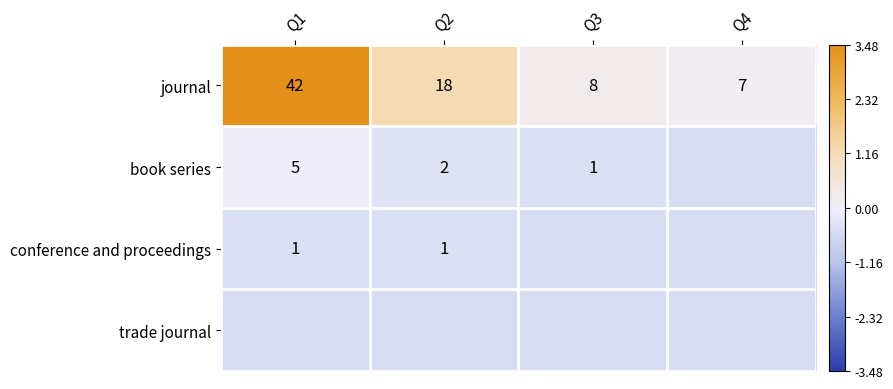

Which series changed the most between Q2 and Q4?

journal